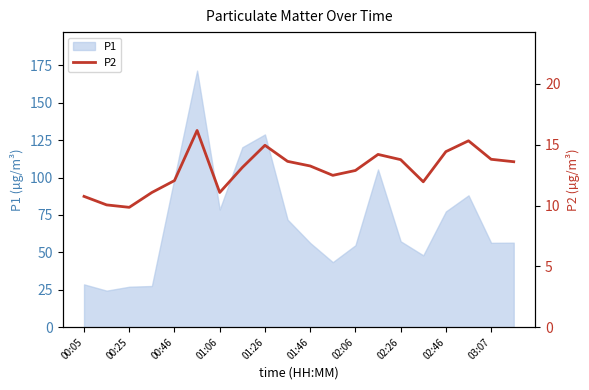

What is the sum of all values?

258.4